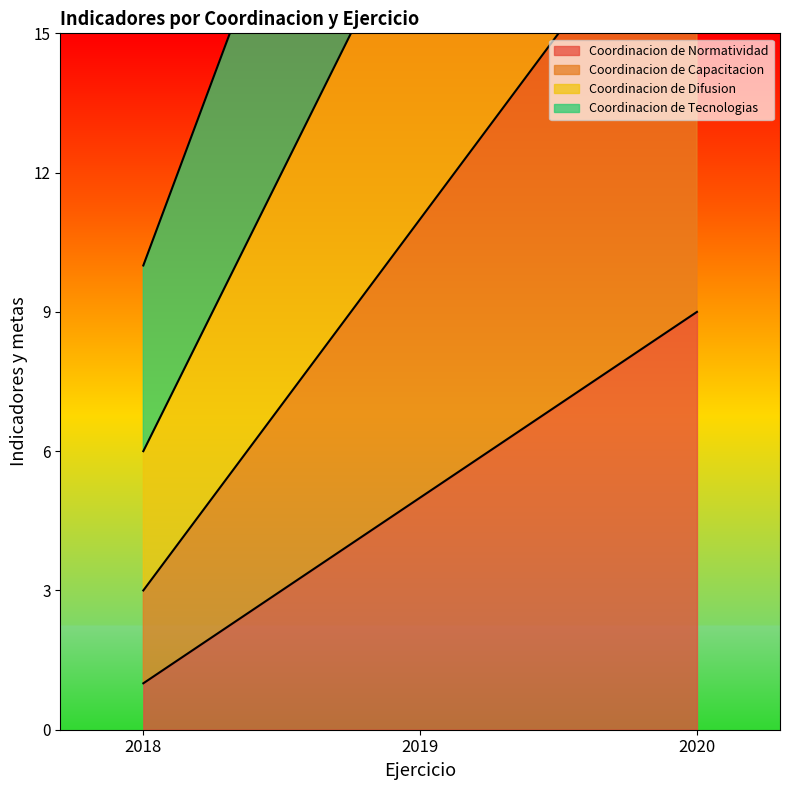

List the series in order of their overall mean, lowest first.

Coordinacion de Normatividad, Coordinacion de Capacitacion, Coordinacion de Difusion, Coordinacion de Tecnologias